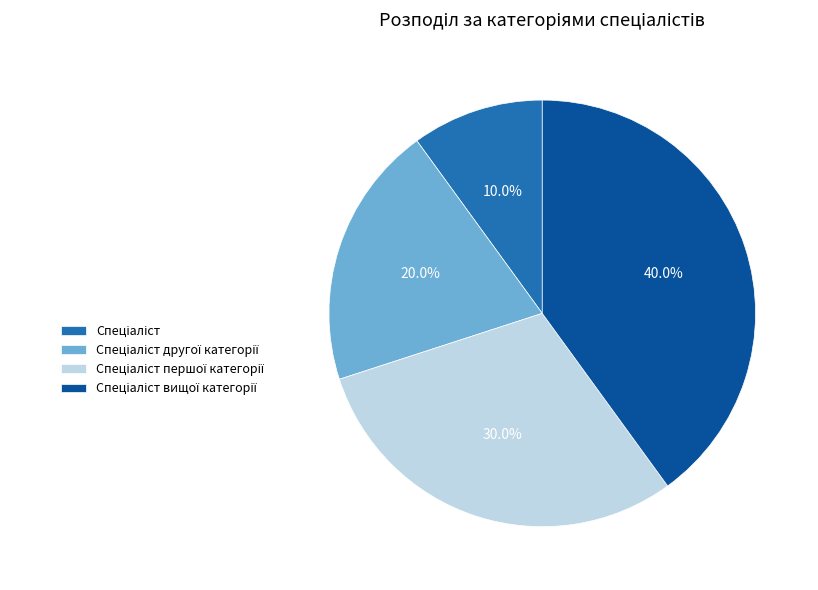

Is there a majority slice in this chart?

No